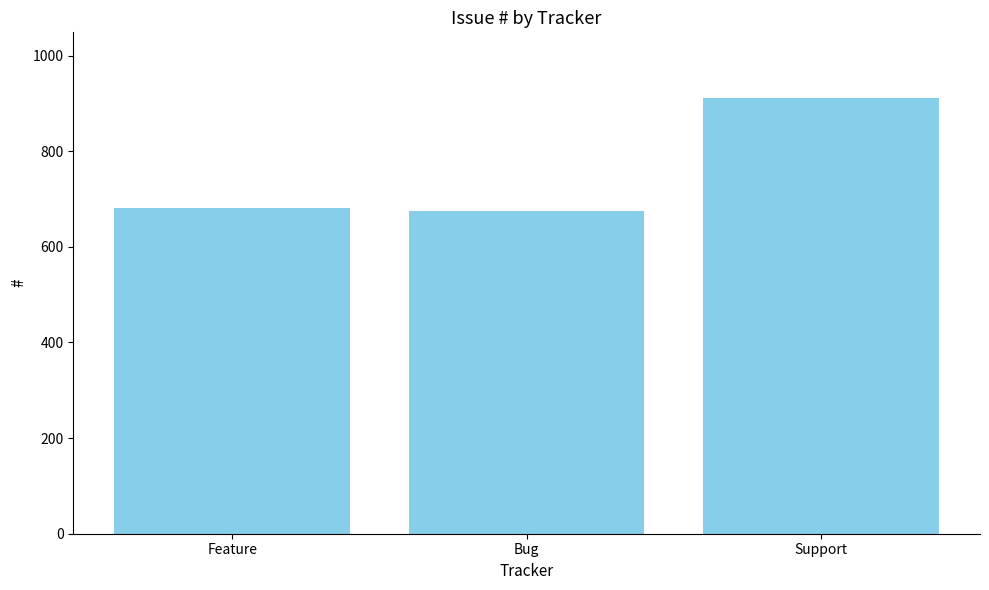

Does the chart contain stacked bars?

No